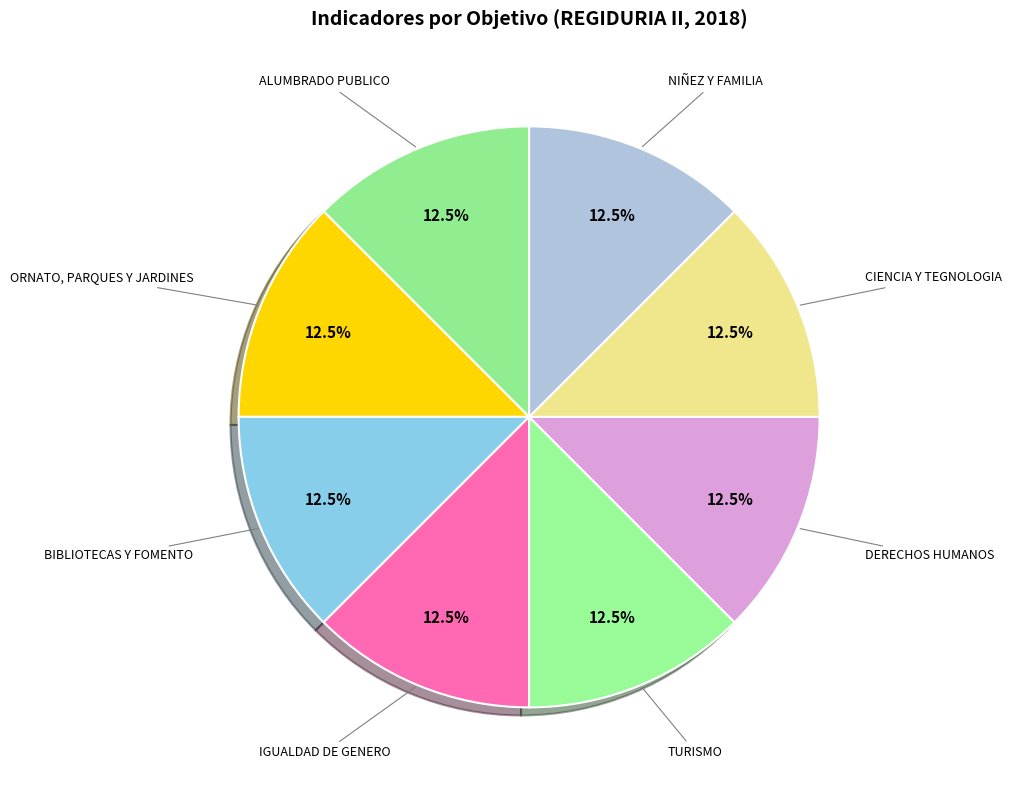

How many segments does this pie chart have?

8